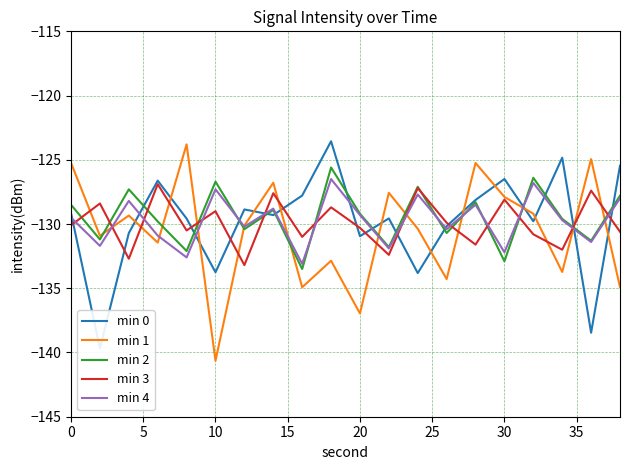

What is the difference between the maximum and minimum values in the min 1 series?

16.9